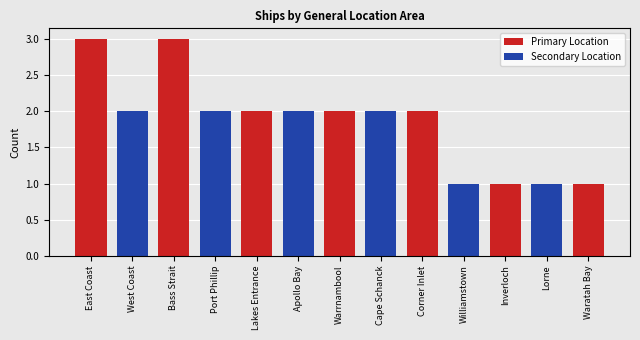

Rank the series at Williamstown from highest to lowest value.

Secondary Location, Primary Location